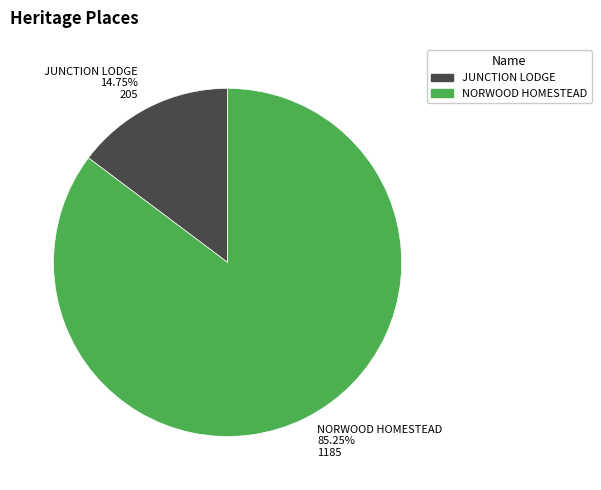

The JUNCTION LODGE slice represents 1% of the pie. True or false?

False